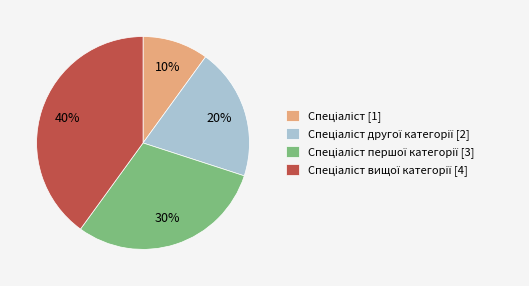

To the nearest percent, what is the average slice percentage?

25%